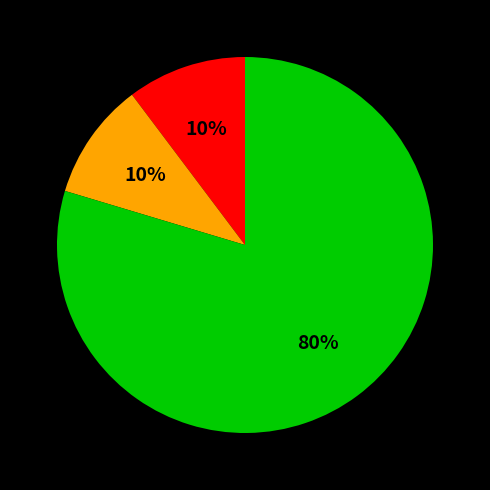

To the nearest percent, what is the average slice percentage?

33%